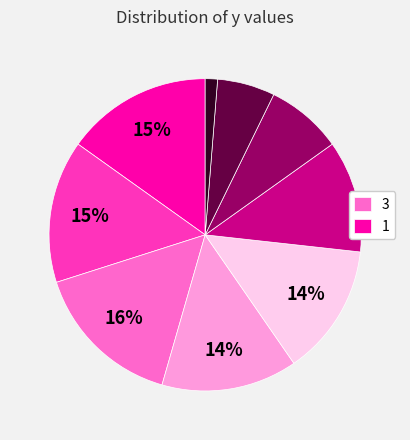

Is there a majority slice in this chart?

No